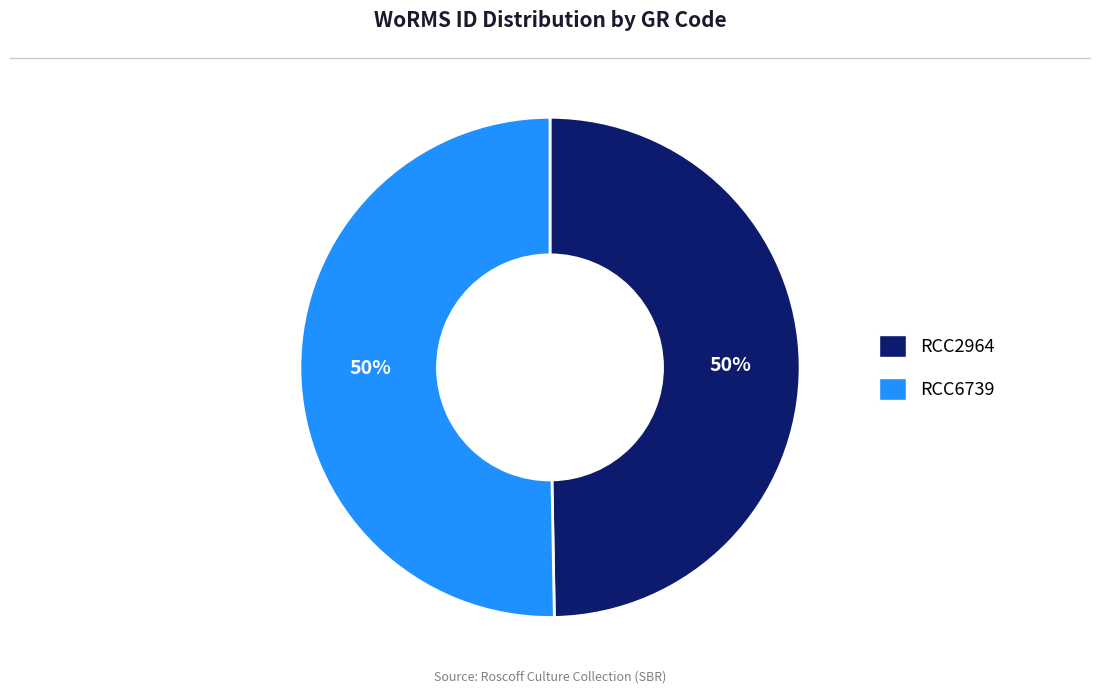

The RCC2964 slice represents 50% of the pie. True or false?

True